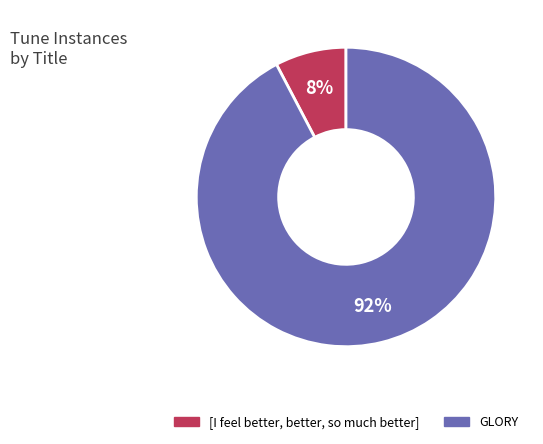

Approximately how many times larger is the value at [I feel better, better, so much better] compared to GLORY?

0.1